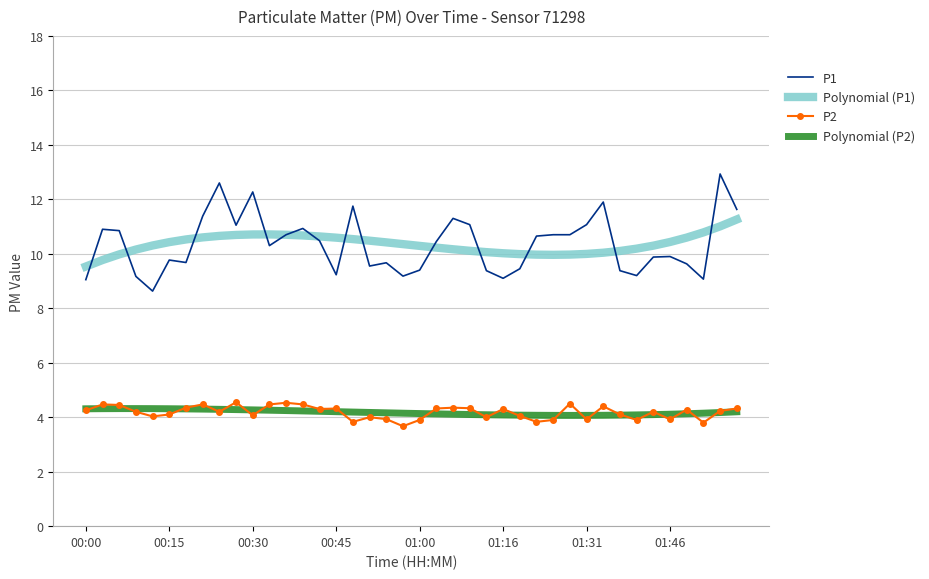

What is the minimum value shown in the chart?

3.7